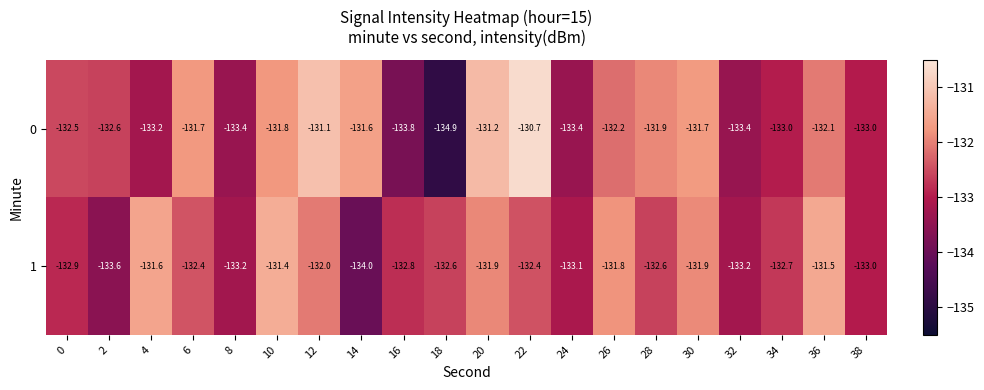

What is the maximum value shown in the chart?

-130.7